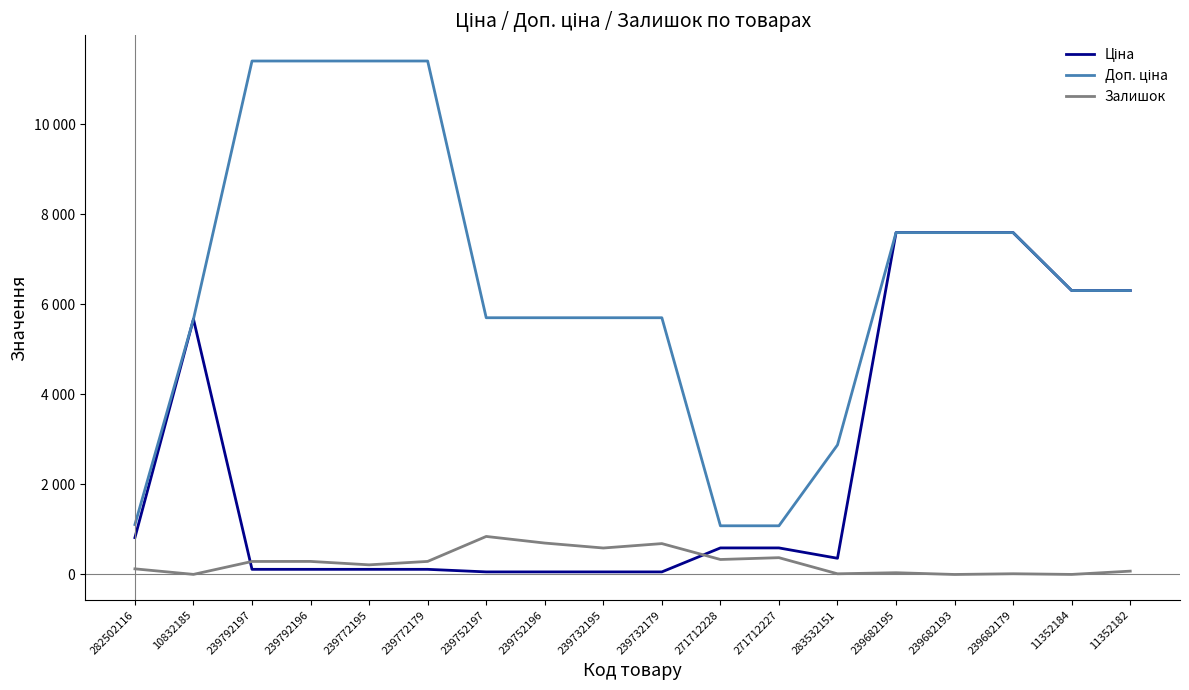

What is the maximum value shown in the chart?

11410.0